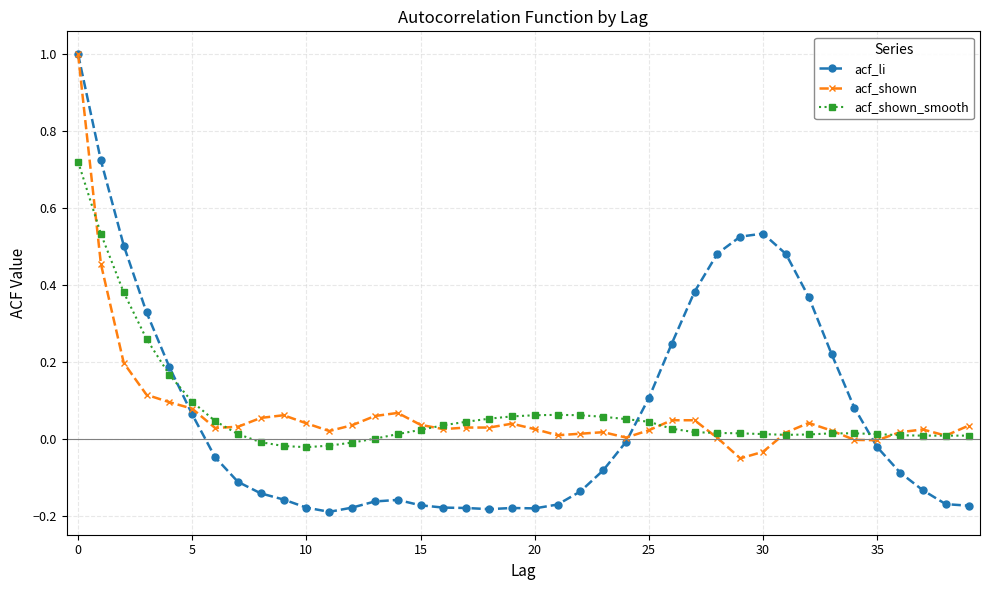

What is the difference between the second highest and minimum values in the acf_shown_smooth series?

0.6